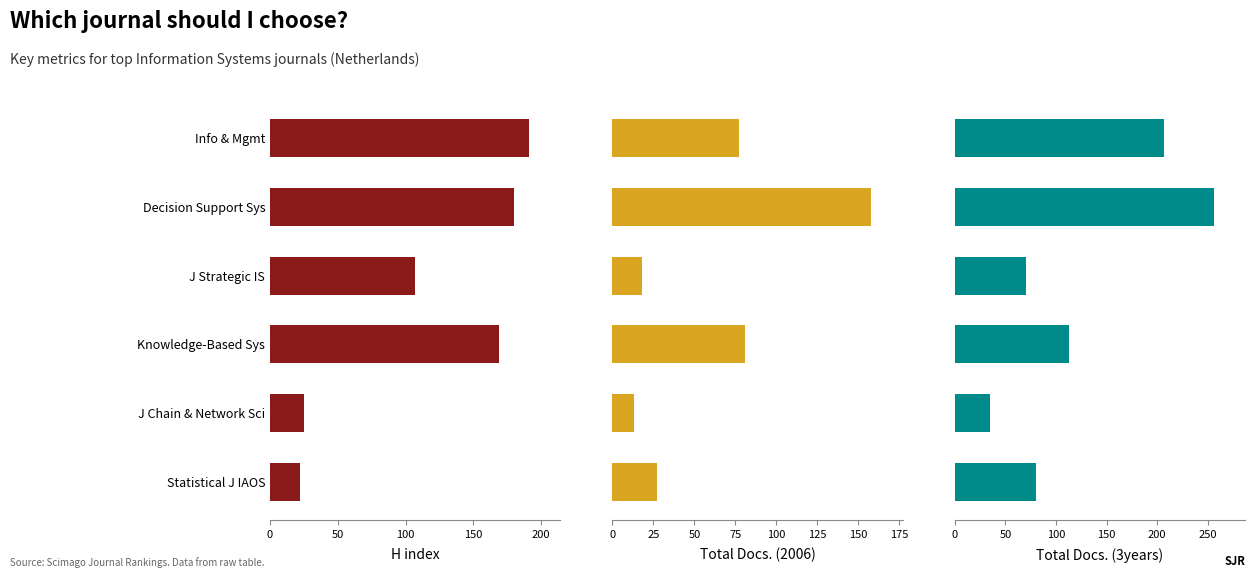

How many categories are shown in the chart?

6